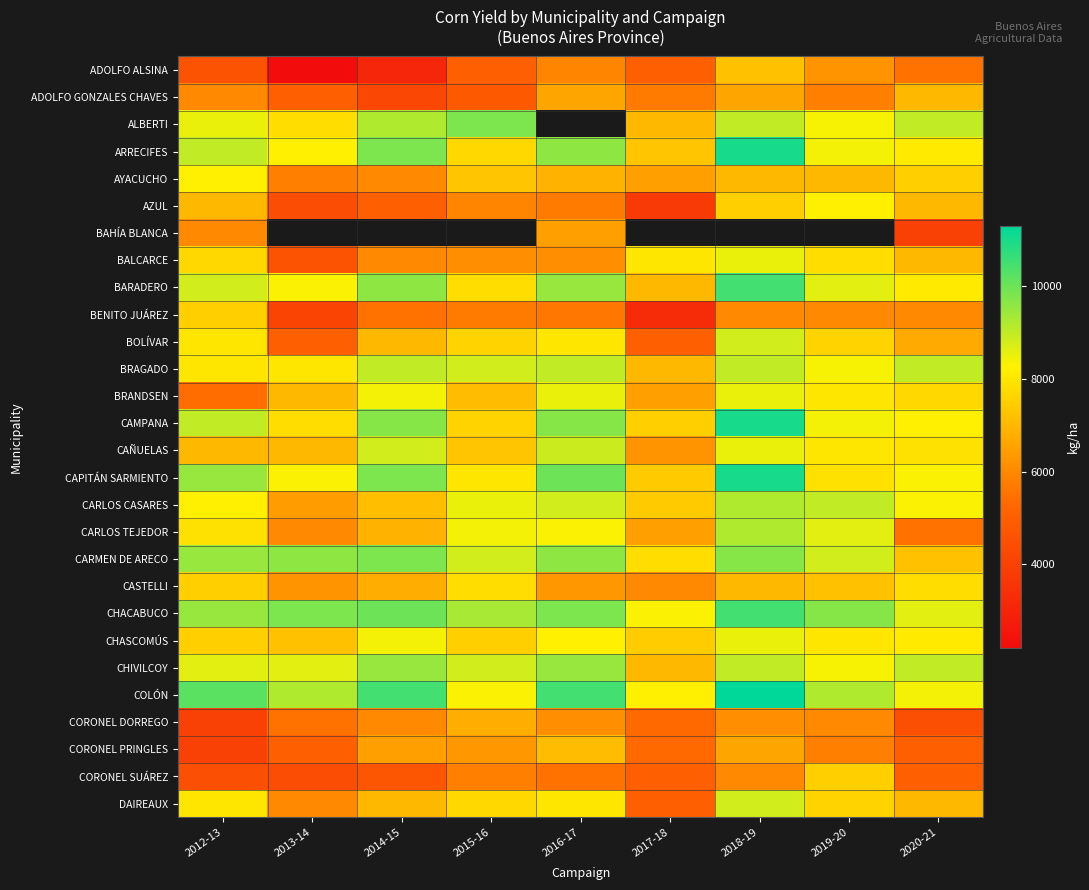

Which has a higher value, 2018-19 or 2013-14?

2018-19